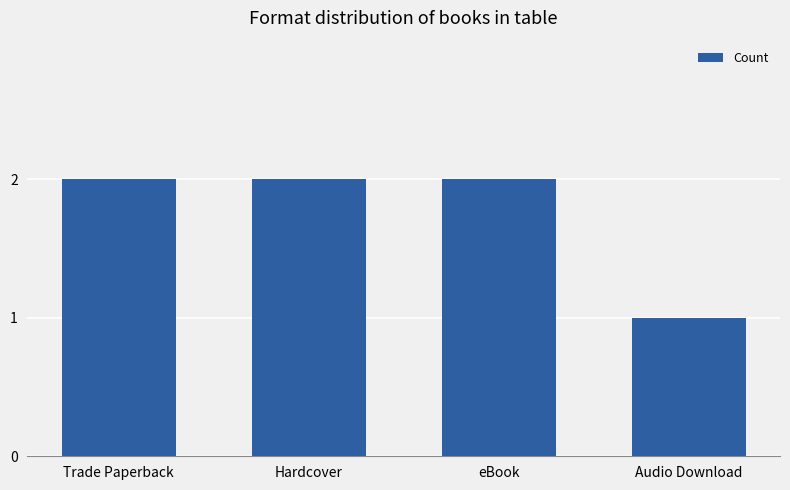

What is the average value?

2